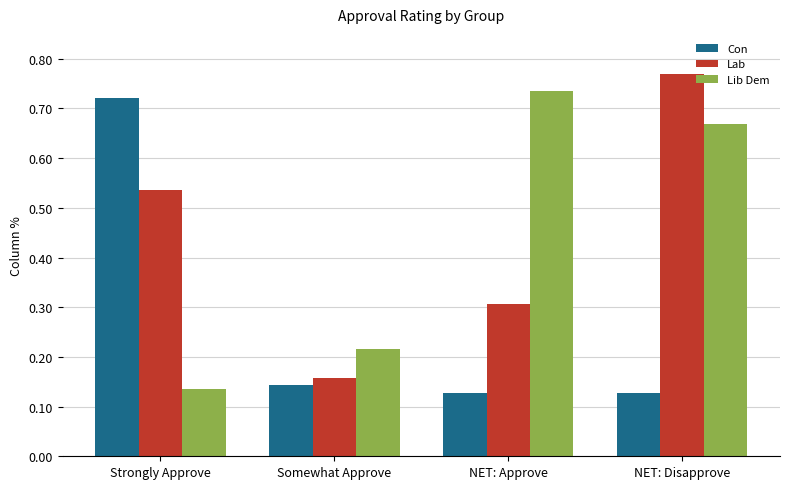

How many bars are there in each group?

3